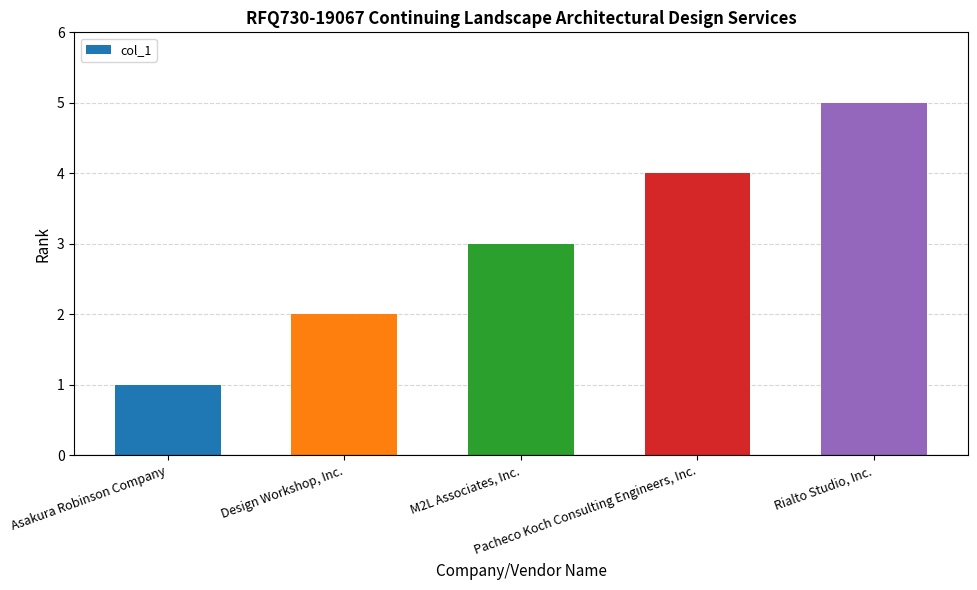

What position from the left is Pacheco Koch Consulting Engineers, Inc.?

4